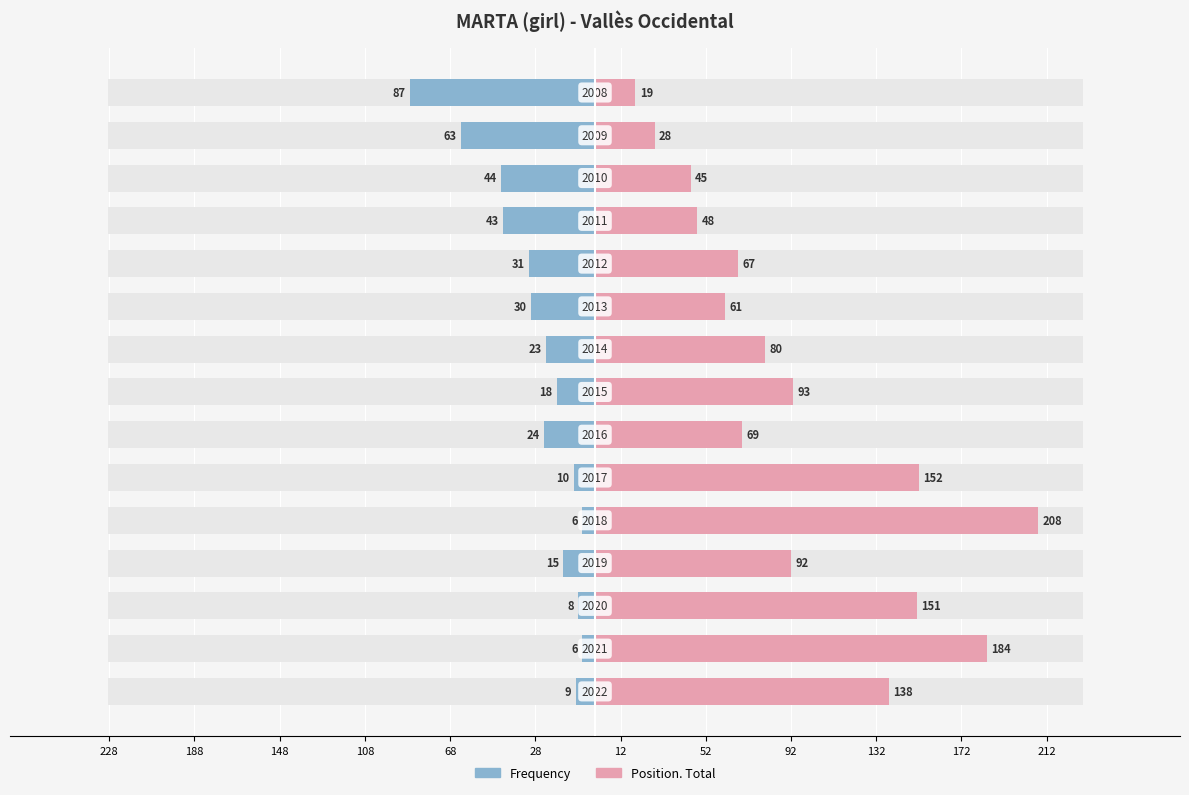

How many values in the Frequency series are below -23?

7